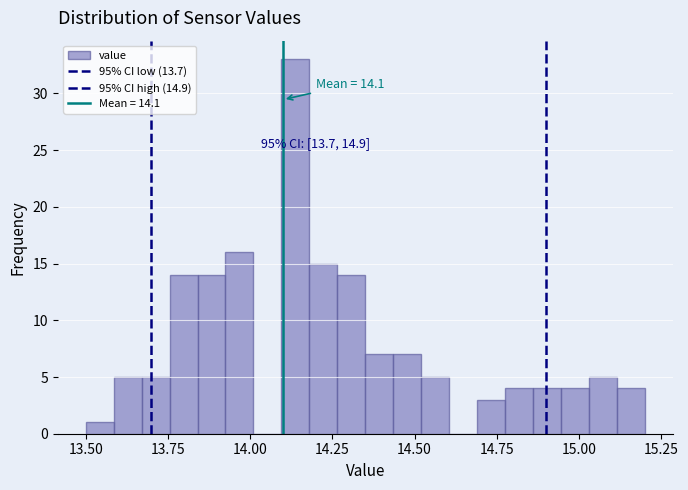

Around what value on the x-axis is the tallest bar? Give the approximate position of its centre, as read against the axis.

14.15